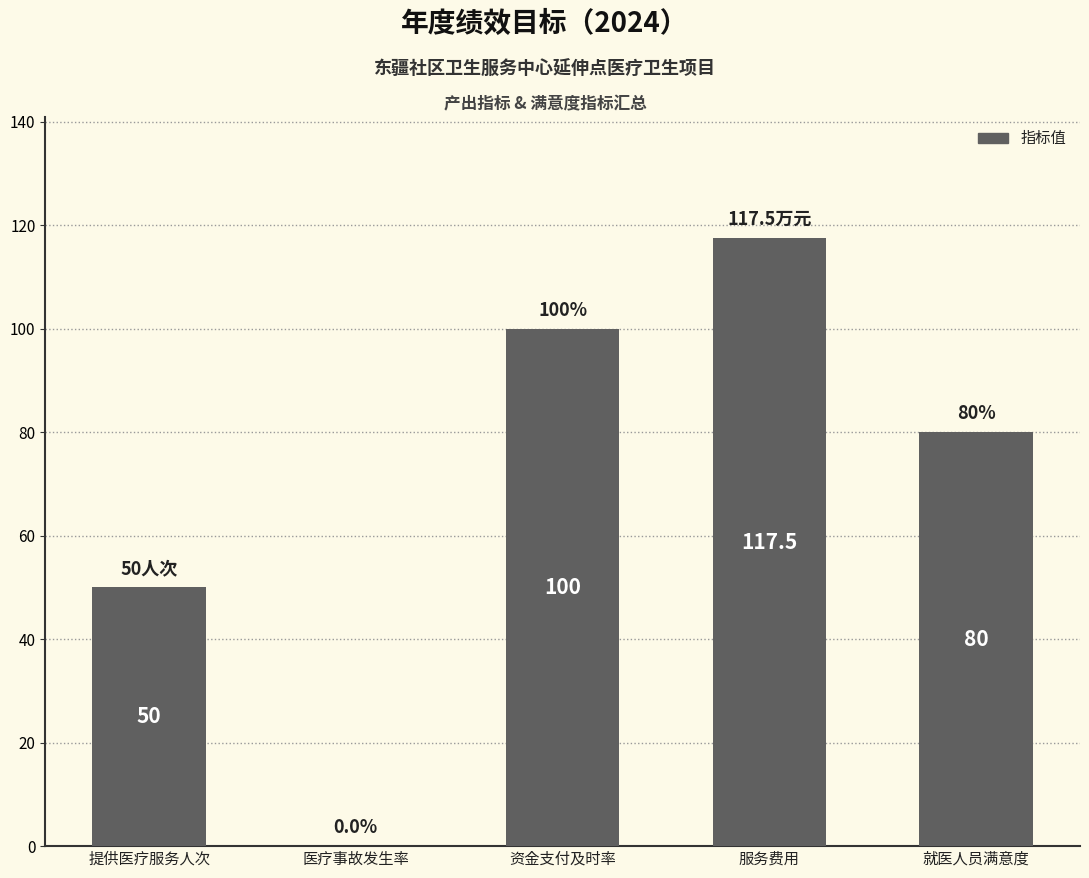

Read the value at 就医人员满意度.

80.0